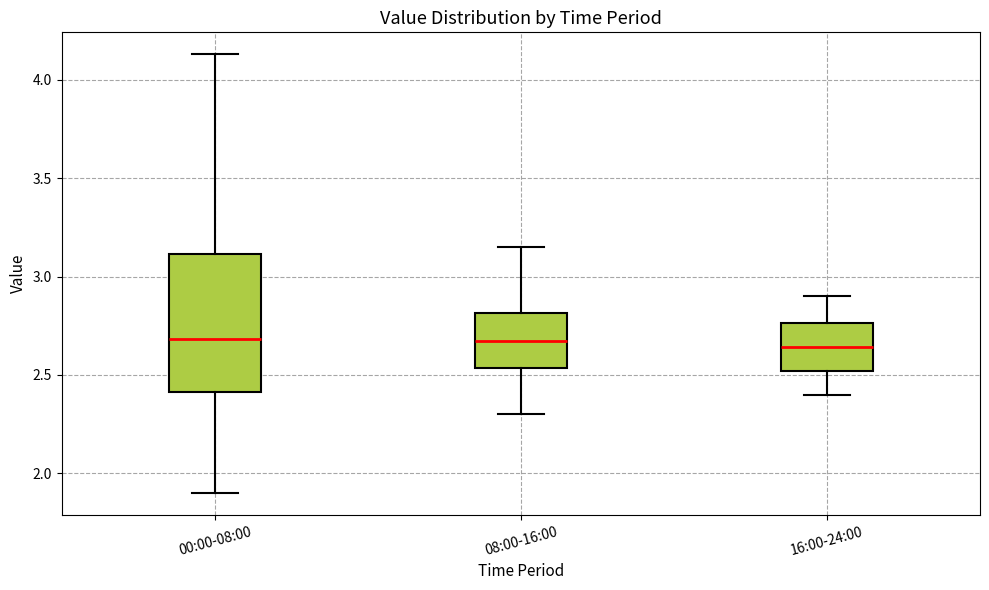

Where does the median line of the box for 00:00-08:00 sit on the y-axis? The values are not printed on the chart, so give them approximately, as read against the axis.

2.70